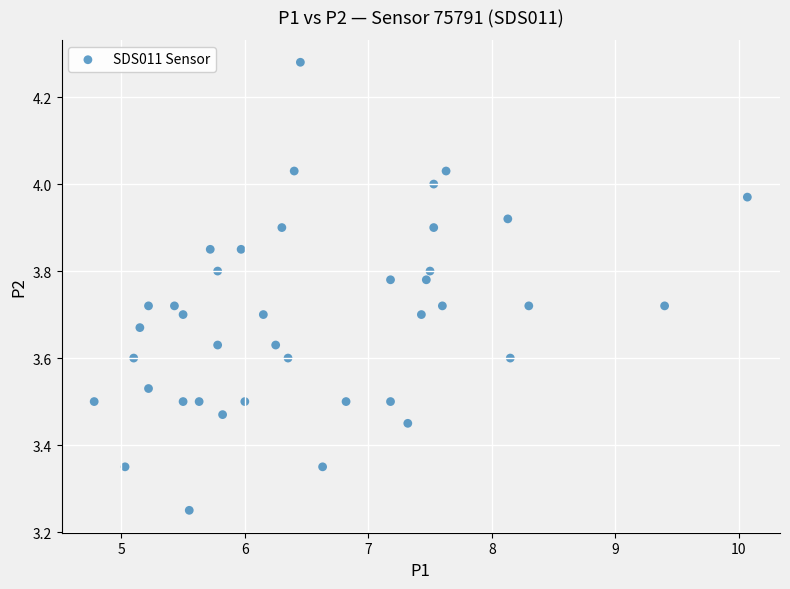

What is the range of X values (max minus min)?

5.3